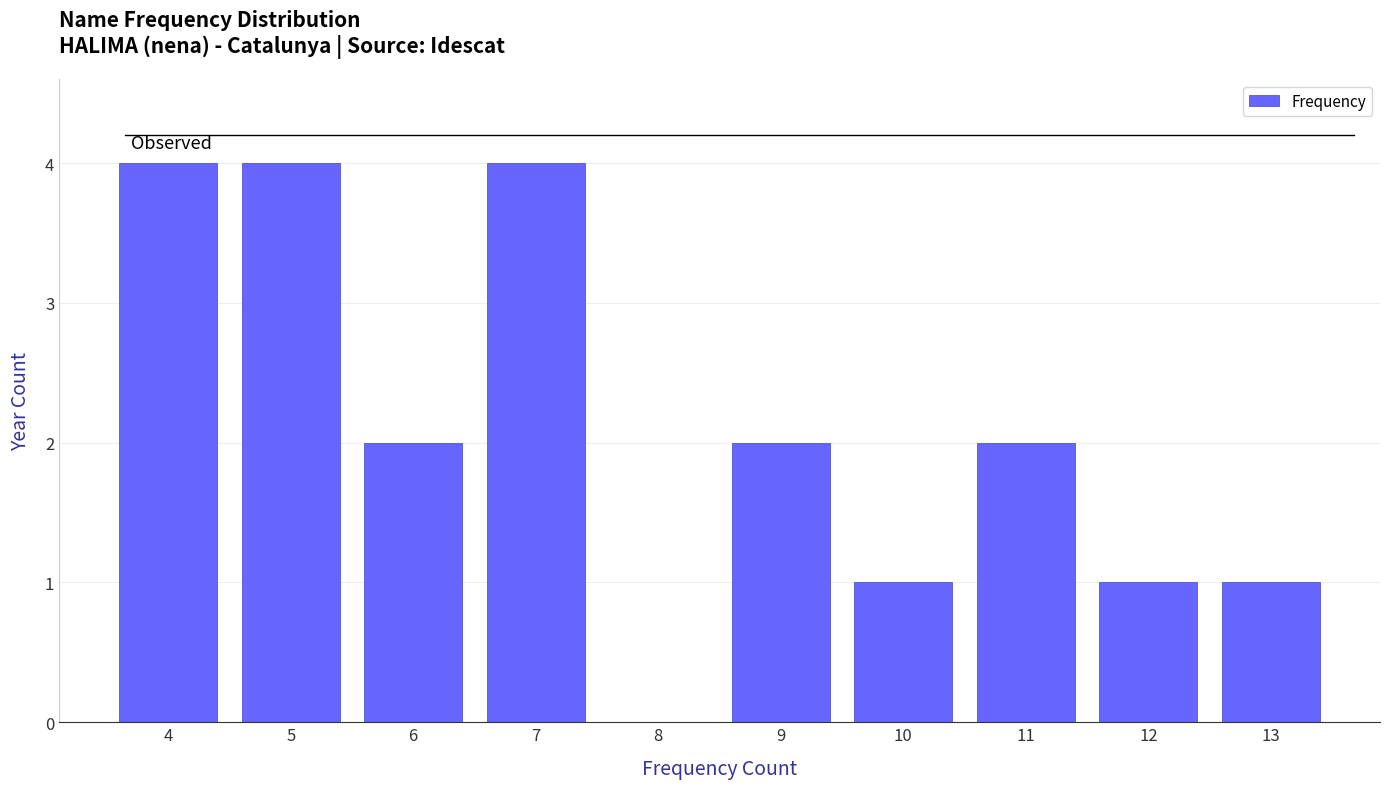

Reading left to right, list all the values displayed in this chart.

4=4	5=4	6=2	7=4	8=0	9=2	10=1	11=2	12=1	13=1